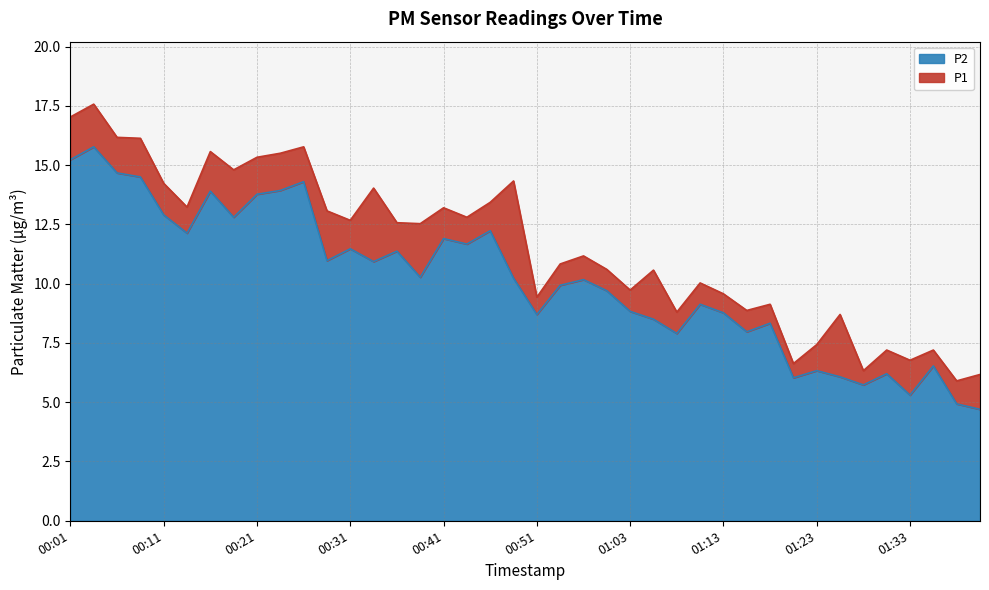

Is the value of P2 at 01:38 greater than the value of P1 at 00:33?

No